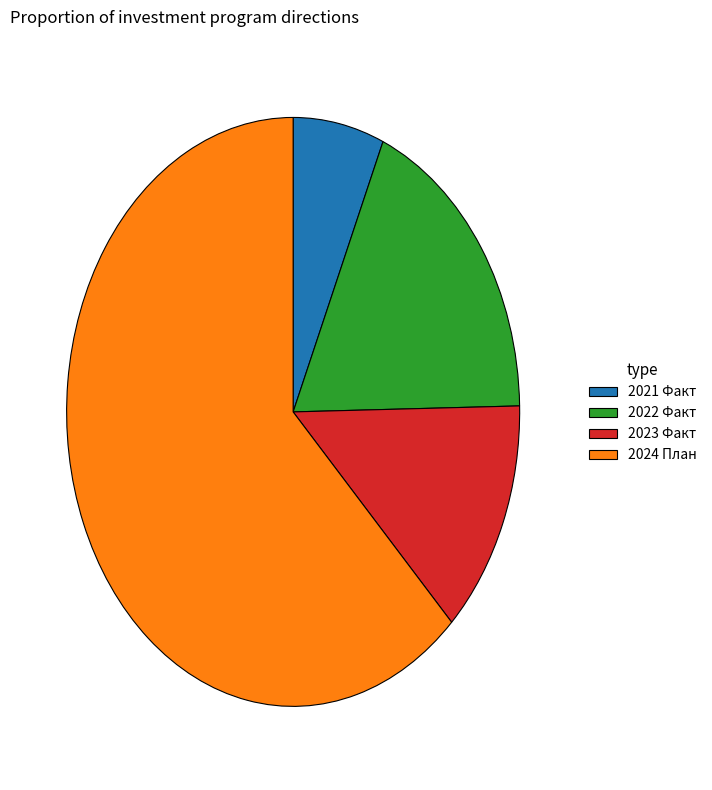

What is the ratio of the value at 2021 Факт to the value at 2022 Факт?

0.4